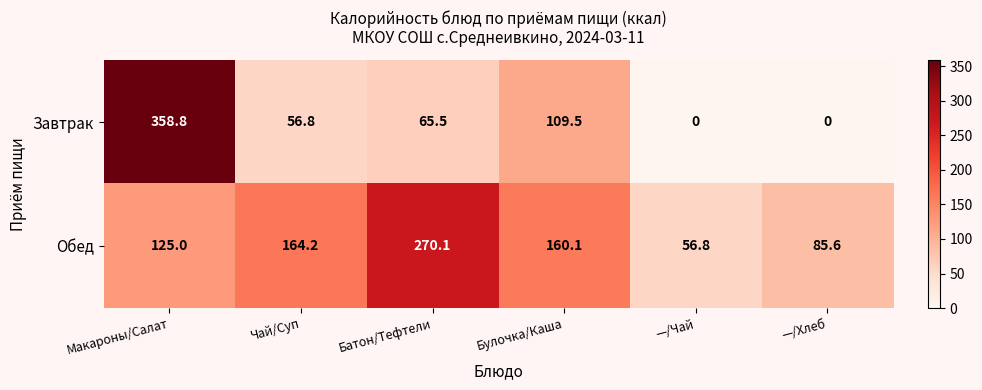

The Обед series shows 160.1 at Булочка/Каша. True or false?

True